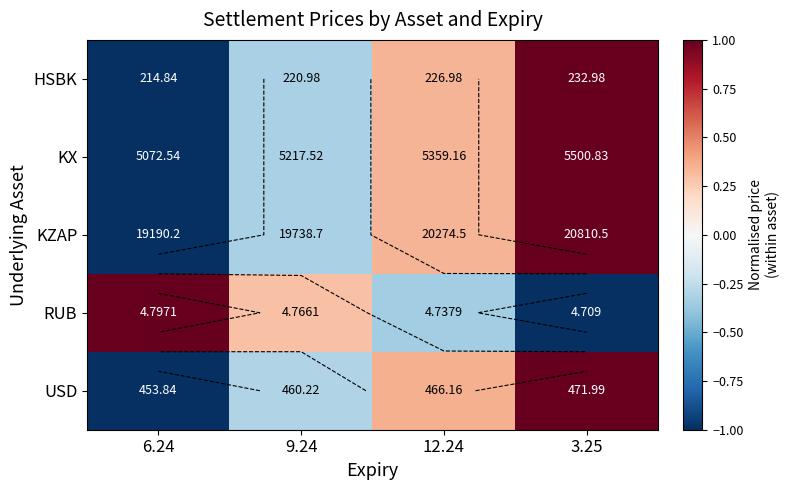

At how many categories does at least one series exceed 0?

4